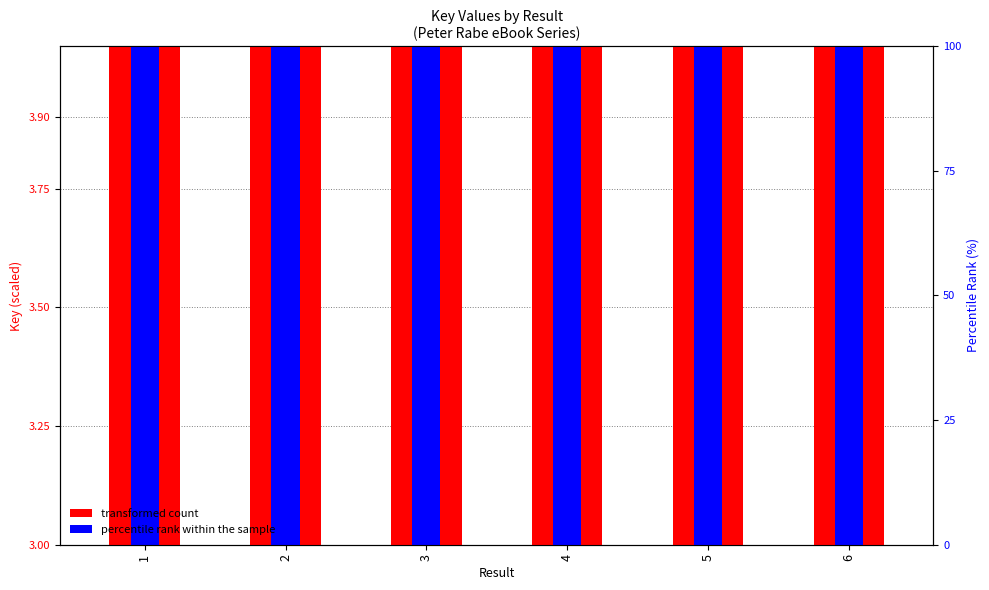

Which series changed the most between 4 and 6?

transformed count